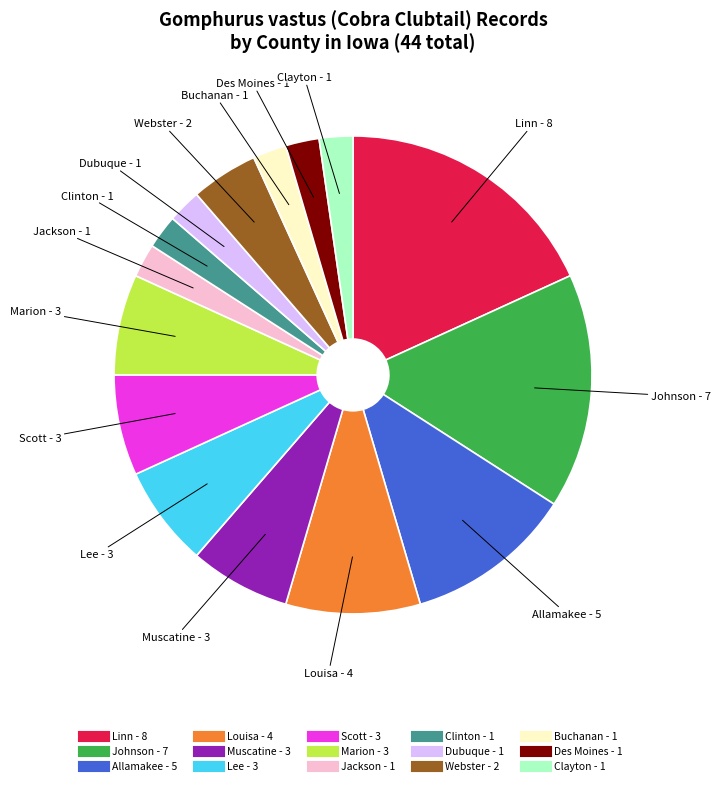

Is there a majority slice in this chart?

No